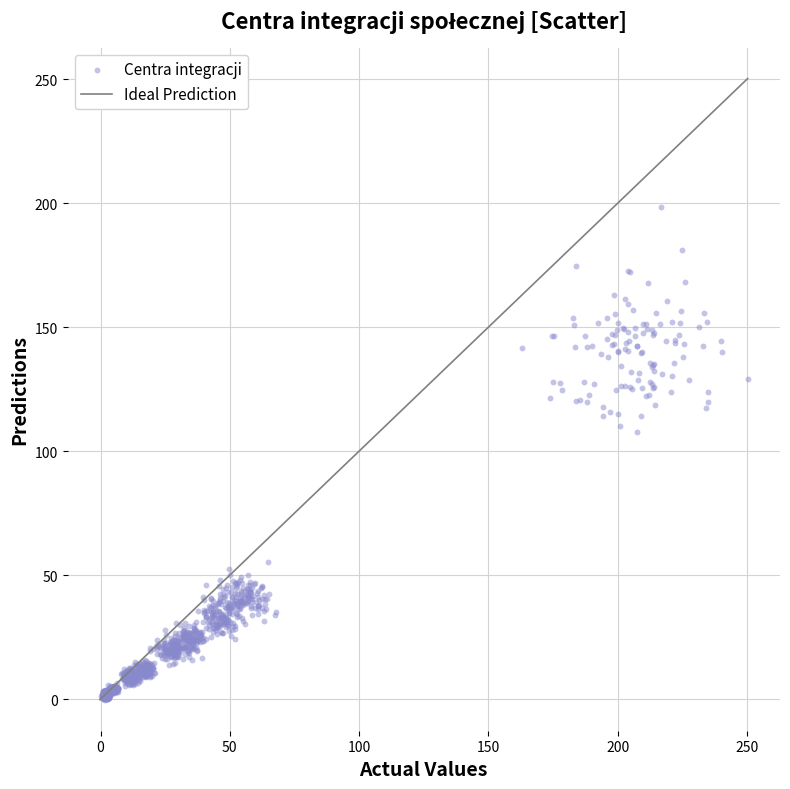

What is the range of X values (max minus min)?

249.9